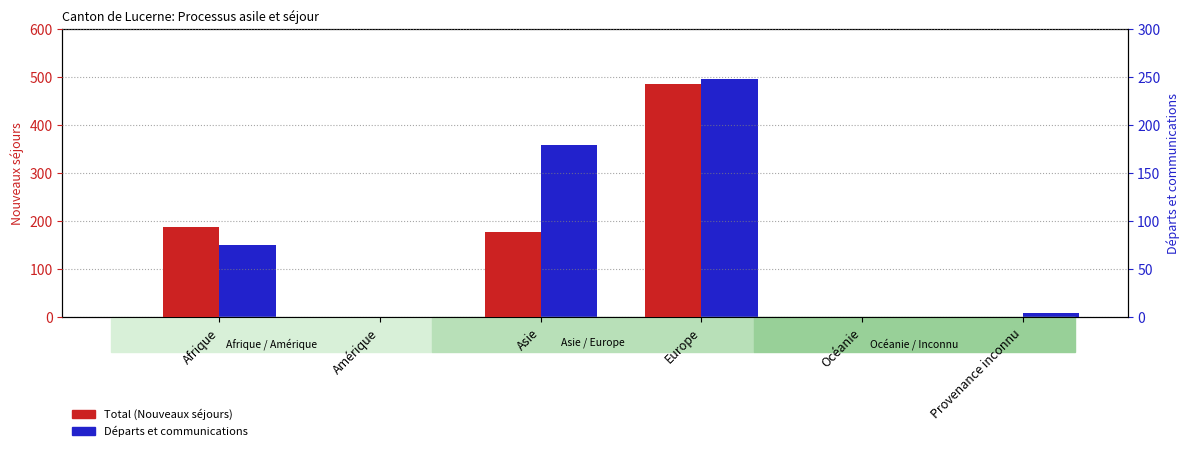

What is the label of the 1st bar from the left?

Afrique